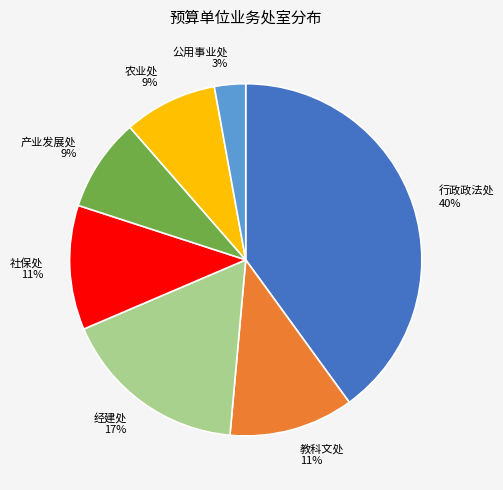

To the nearest percent, what is the combined percentage of 产业发展处 and 教科文处?

20%